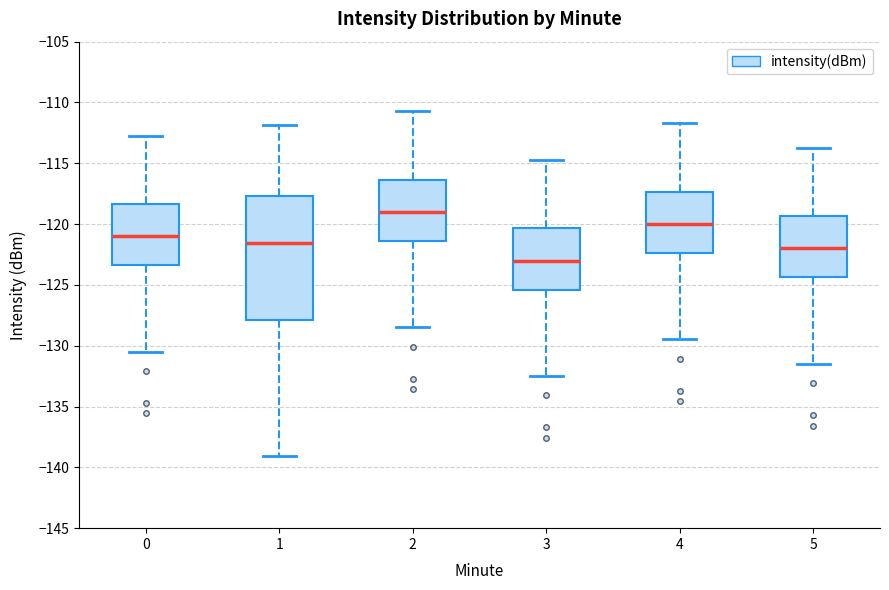

Which box is the tallest, from its lower edge to its upper edge?

1